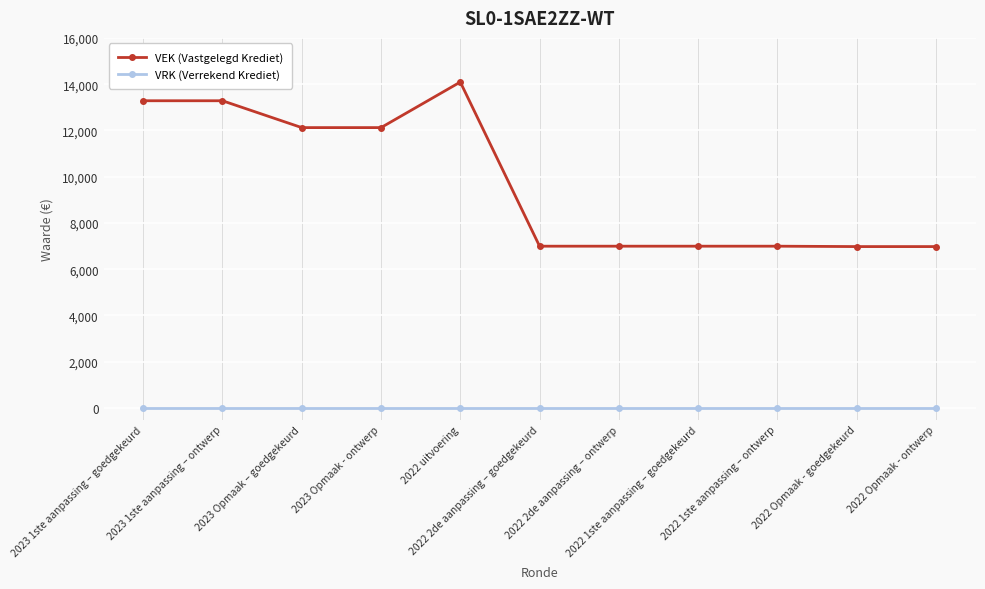

How many lines are shown in the chart?

2